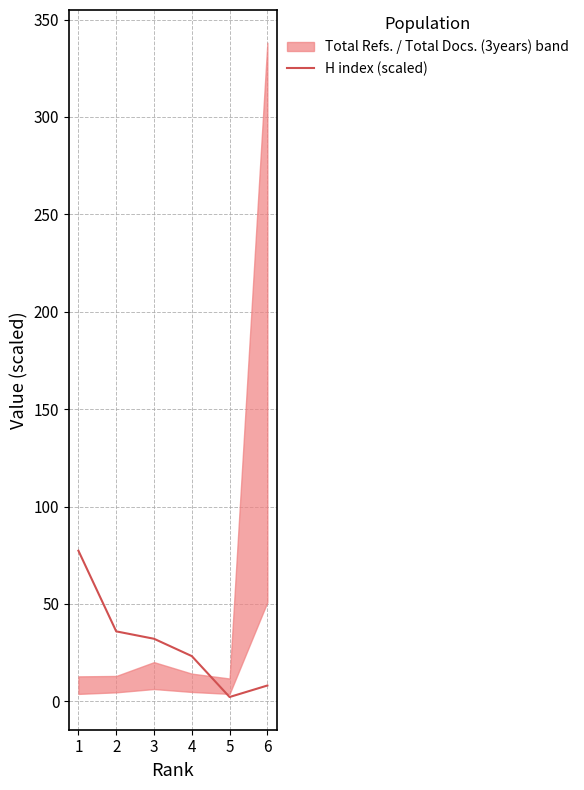

Which category has the lowest value across all series?

5